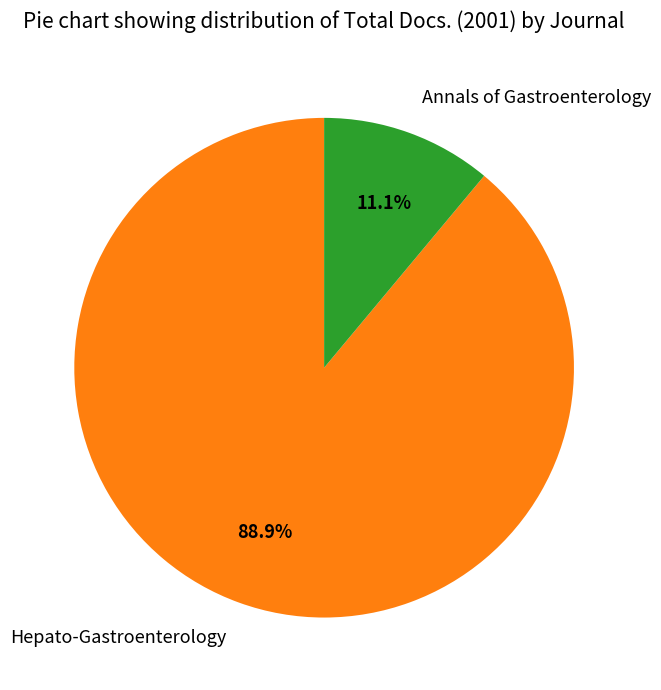

To the nearest percent, what is the difference between the largest and smallest slice percentages?

78%